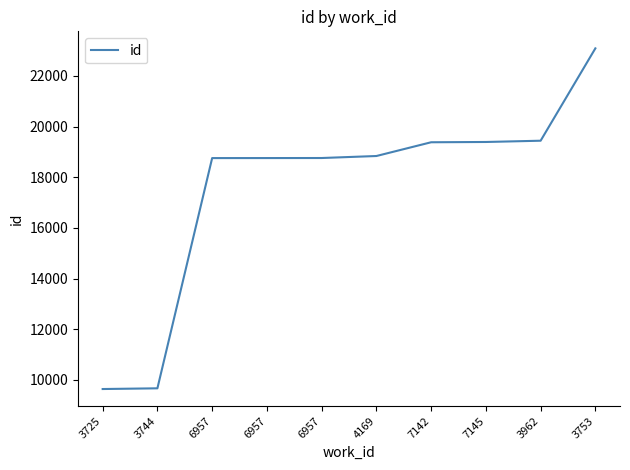

What is the difference between the values at 3725 and 6957?

9123